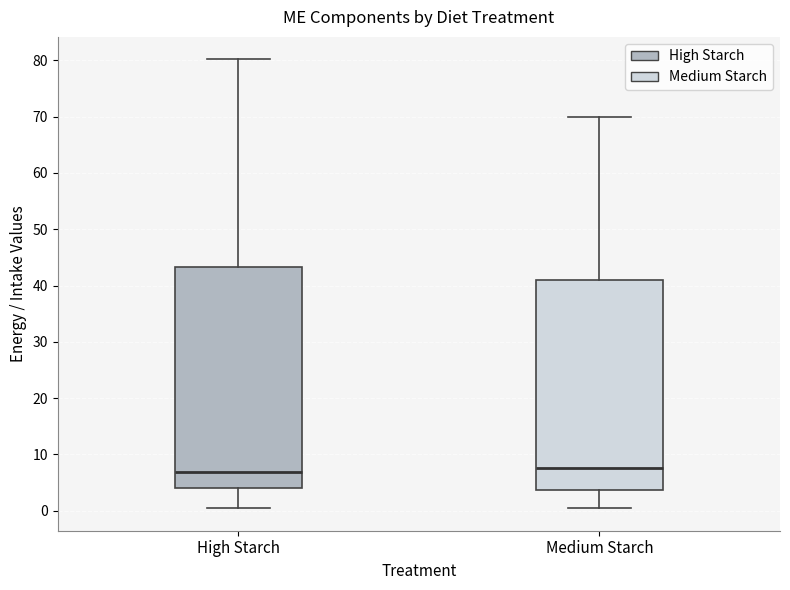

Reading left to right, read every box against the y-axis: the position of its median line, the range the box covers, and the ends of its whiskers. The values are not printed on the chart, so give them approximately, as read against the axis.

High Starch: median 7, box 4 to 43, whiskers 0 to 80
Medium Starch: median 8, box 4 to 41, whiskers 0 to 70